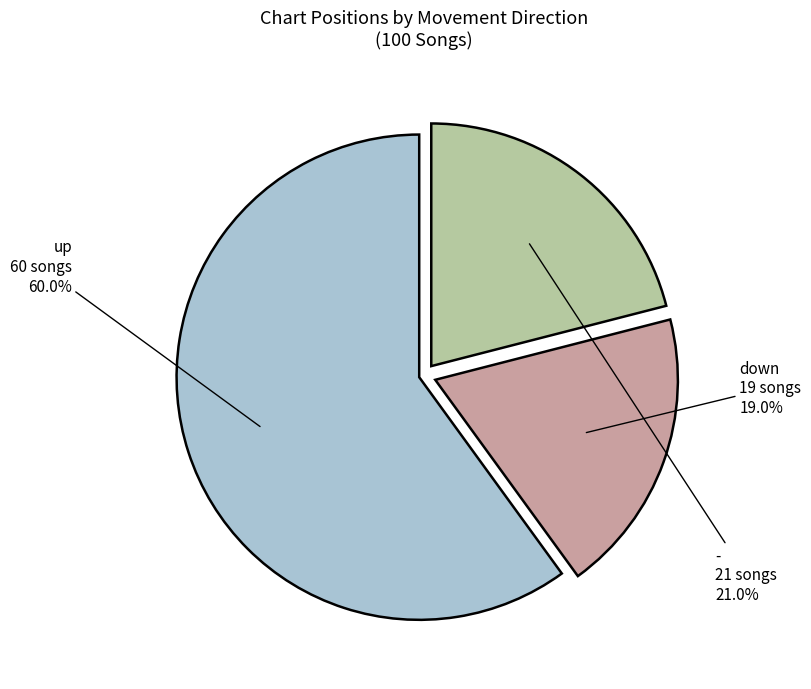

Is there a majority slice in this chart?

Yes